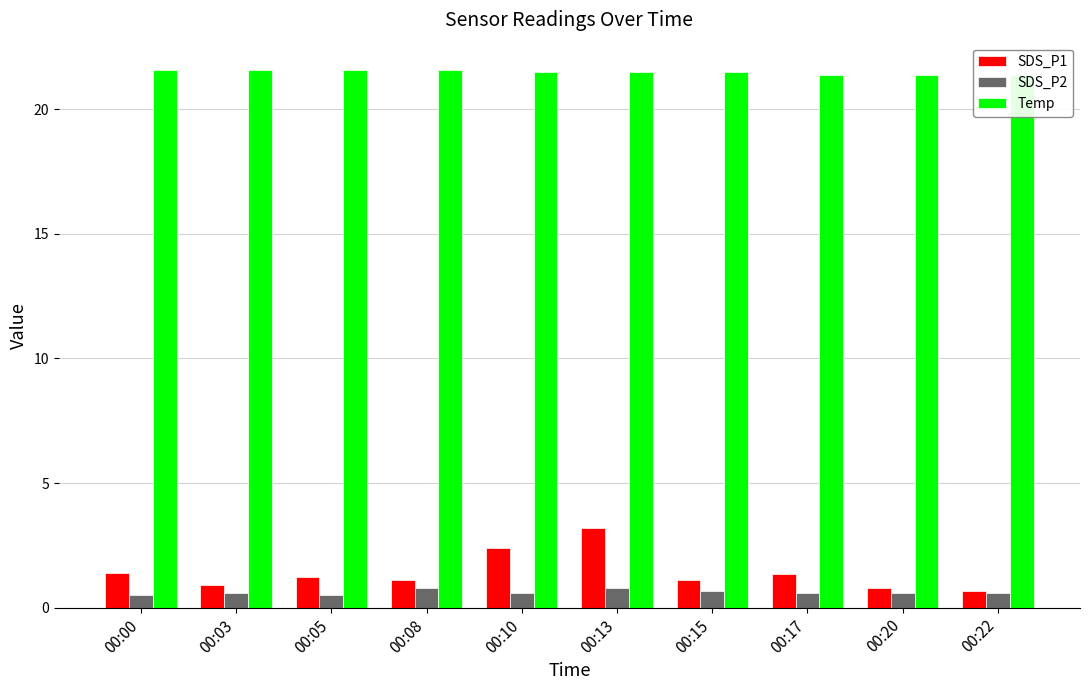

Which series has the largest total across all categories?

Temp